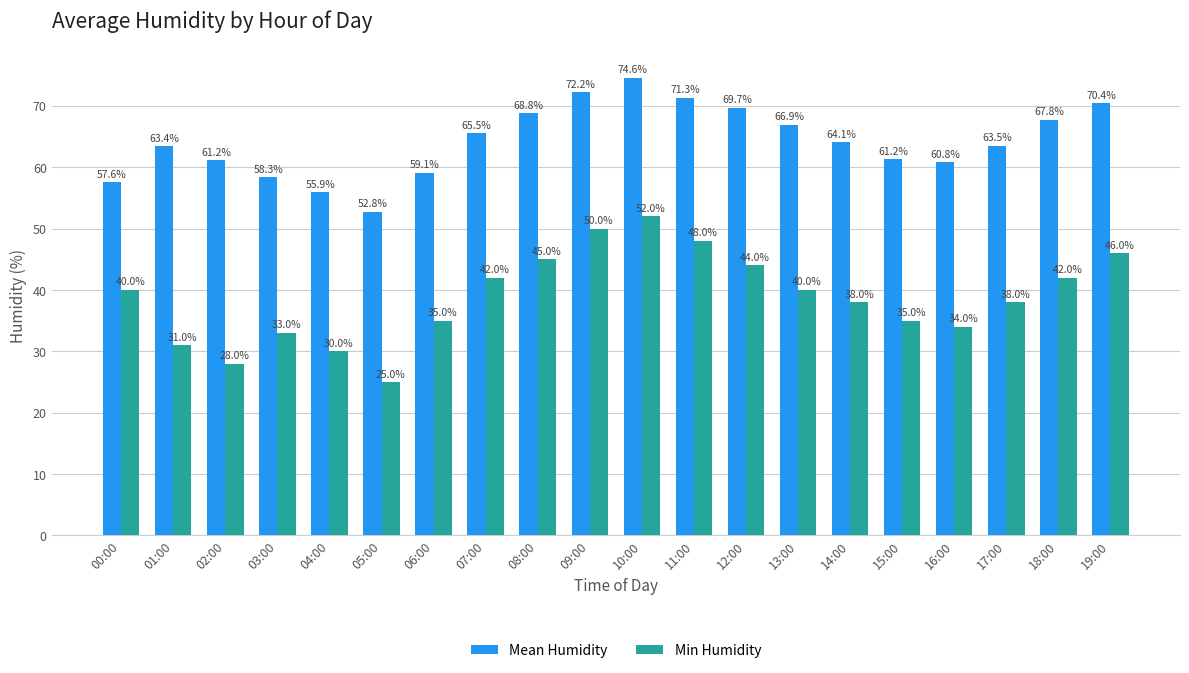

What is the lowest value of the Mean Humidity series?

52.8